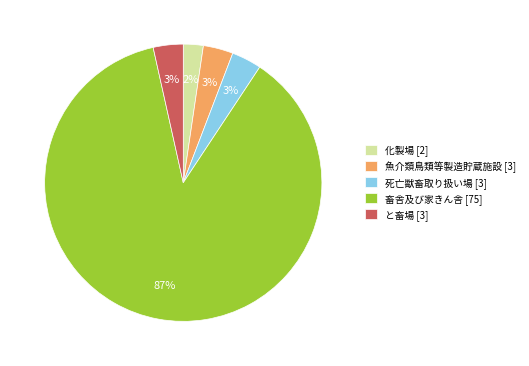

What is the ratio of the value at 化製場 [2] to the value at 死亡獣畜取り扱い場 [3]?

0.7